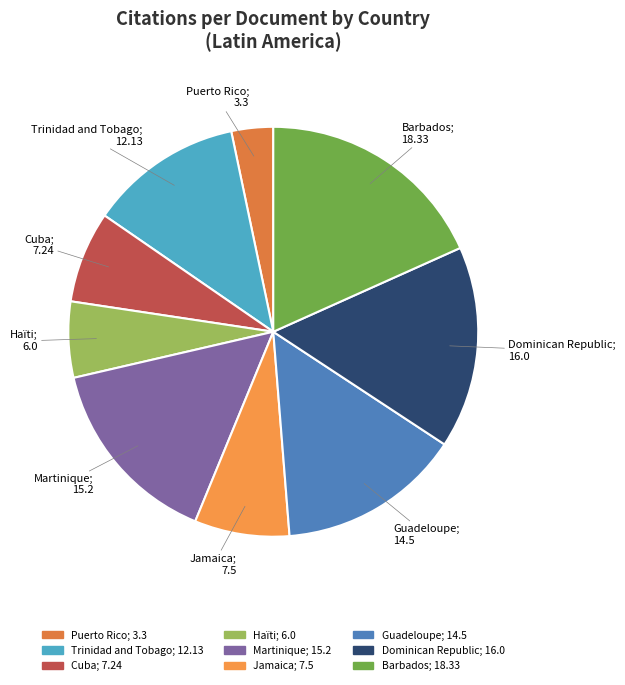

Between Barbados and Haïti, which is larger?

Barbados